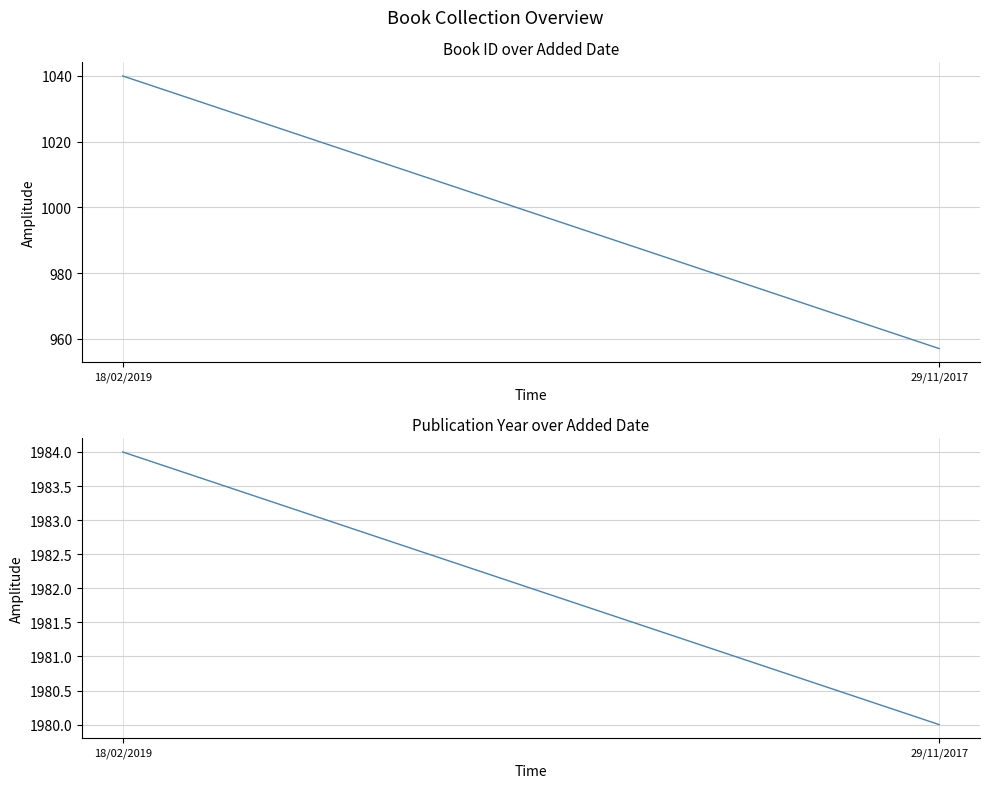

Between 18/02/2019 and 29/11/2017, which series saw the biggest shift?

id